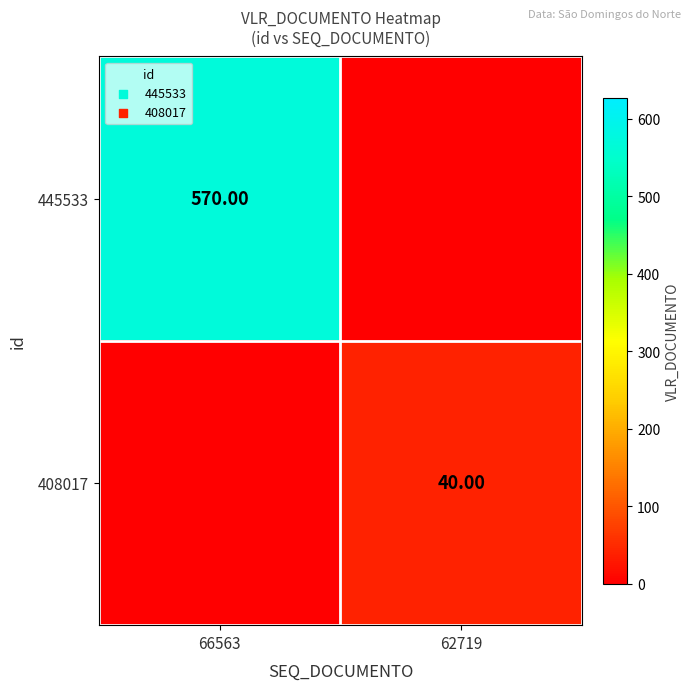

Is the value of 408017 at 66563 greater than the value of 445533 at 66563?

No